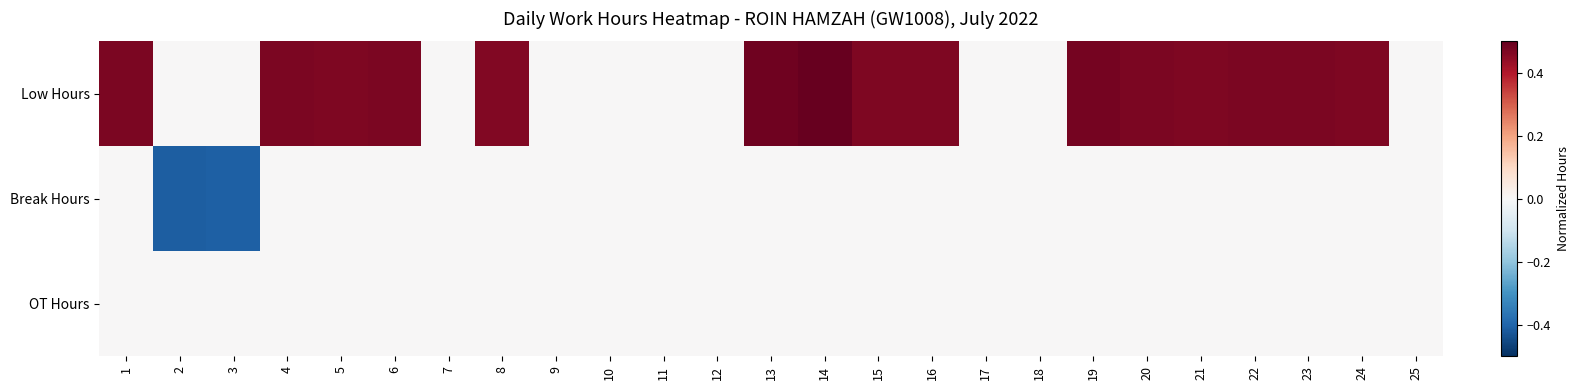

Reading right to left, list all the values displayed in this chart.

Low Hours: 25=0.0	24=0.5	23=0.5	22=0.5	21=0.5	20=0.5	19=0.5	18=0.0	17=0.0	16=0.5	15=0.5	14=0.5	13=0.5	12=0.0	11=0.0	10=0.0	9=0.0	8=0.5	7=0.0	6=0.5	5=0.5	4=0.5	3=0.0	2=0.0	1=0.5
Break Hours: 25=0.0	24=0.0	23=0.0	22=0.0	21=0.0	20=0.0	19=0.0	18=0.0	17=0.0	16=0.0	15=0.0	14=0.0	13=0.0	12=0.0	11=0.0	10=0.0	9=0.0	8=0.0	7=0.0	6=0.0	5=0.0	4=0.0	3=-0.4	2=-0.4	1=0.0
OT Hours: 25=0.0	24=0.0	23=0.0	22=0.0	21=0.0	20=0.0	19=0.0	18=0.0	17=0.0	16=0.0	15=0.0	14=0.0	13=0.0	12=0.0	11=0.0	10=0.0	9=0.0	8=0.0	7=0.0	6=0.0	5=0.0	4=0.0	3=0.0	2=0.0	1=0.0